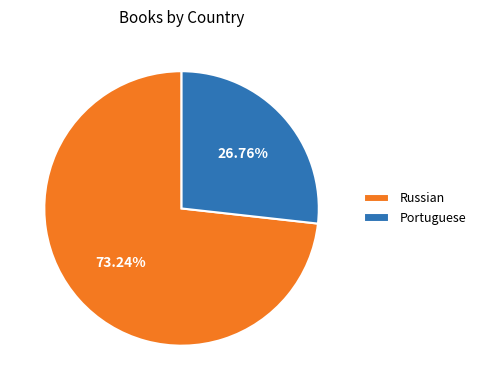

How many segments does this pie chart have?

2